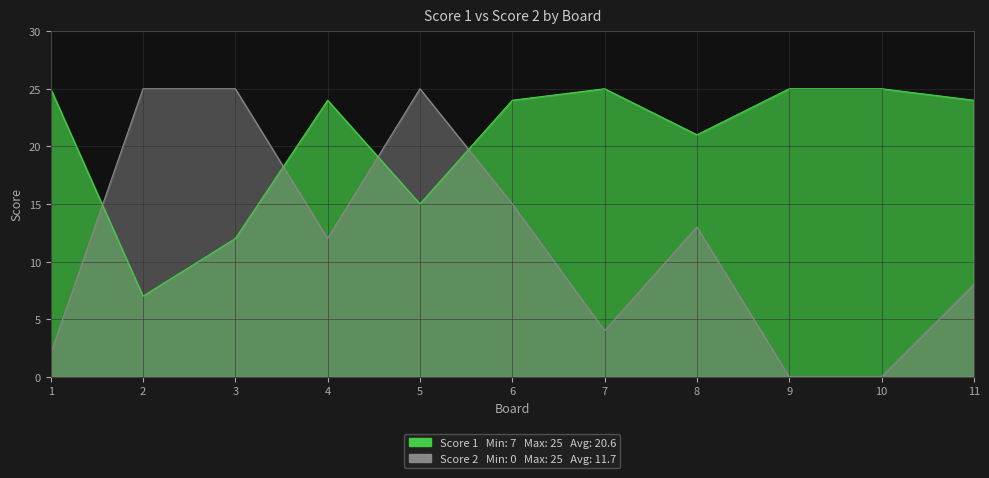

Reading left to right, list all the values displayed in this chart.

Score 1: 1=25	2=7	3=12	4=24	5=15	6=24	7=25	8=21	9=25	10=25	11=24
Score 2: 1=2	2=25	3=25	4=12	5=25	6=15	7=4	8=13	9=0	10=0	11=8